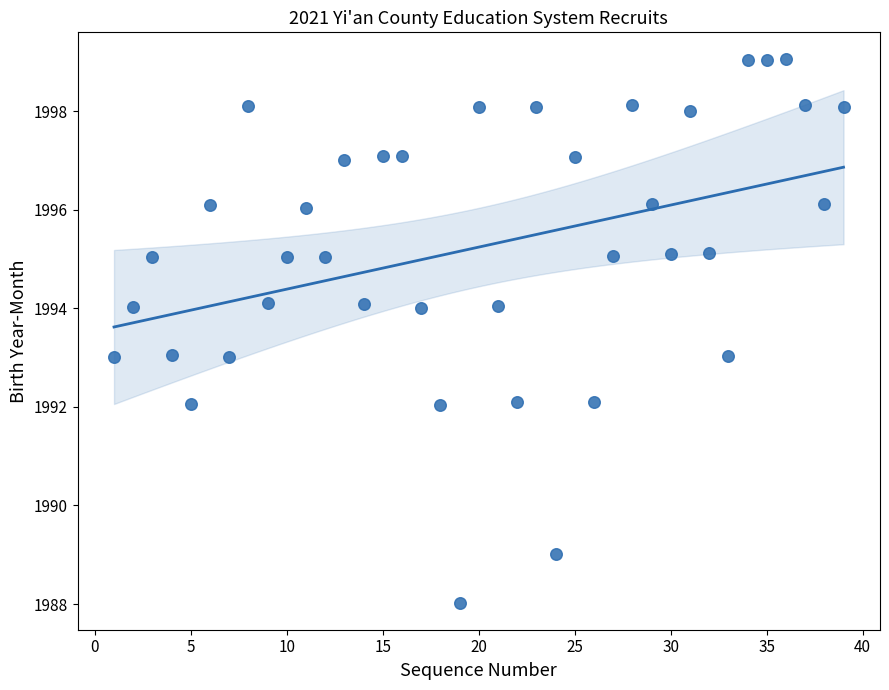

What is the range of X values (max minus min)?

38.0